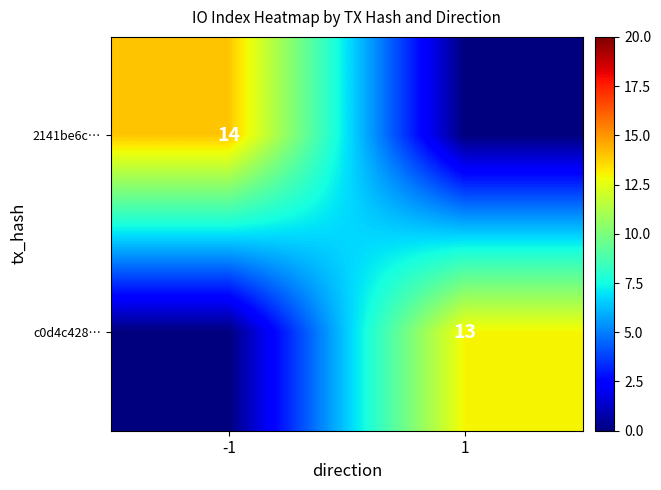

Is it true that 2141be6c… equals 14 at -1?

True